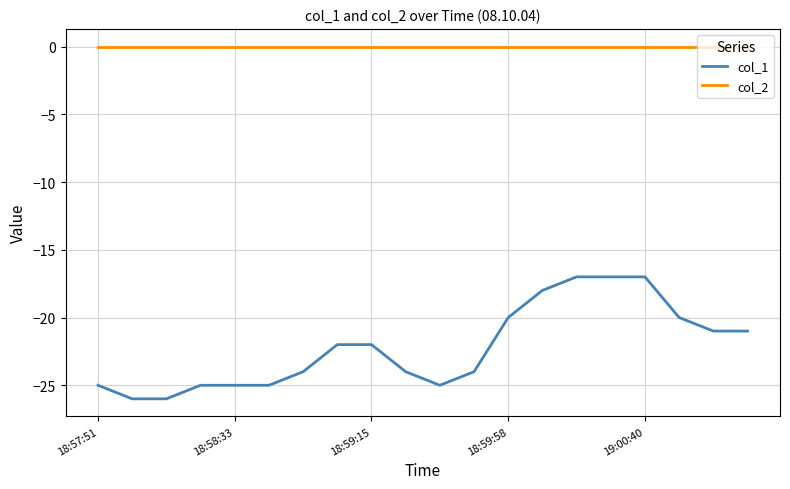

At how many categories does at least one series exceed -3?

20